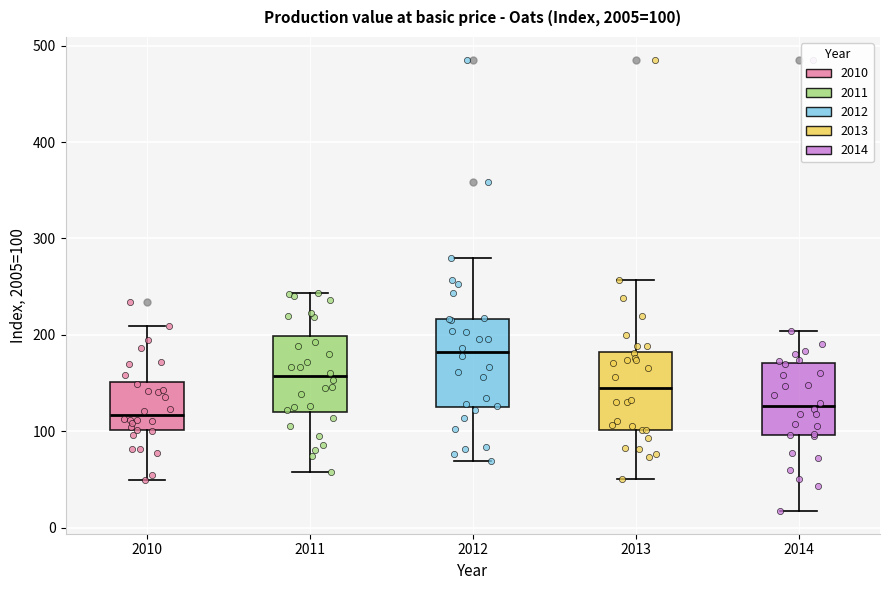

Which box has the highest median line?

2012